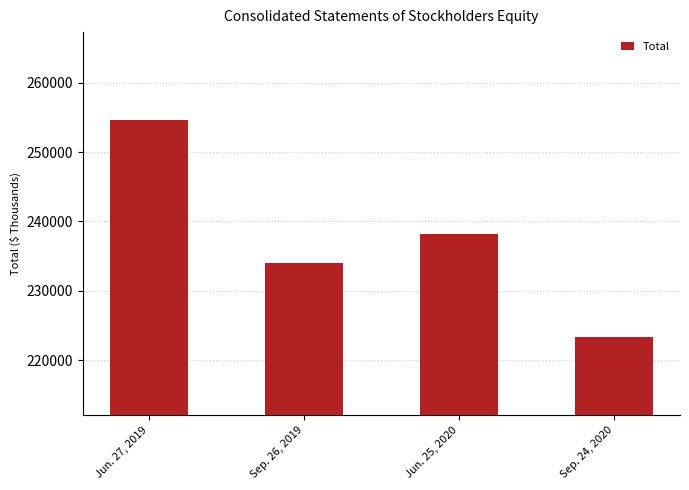

What is the label of the 1st bar from the right?

Sep. 24, 2020